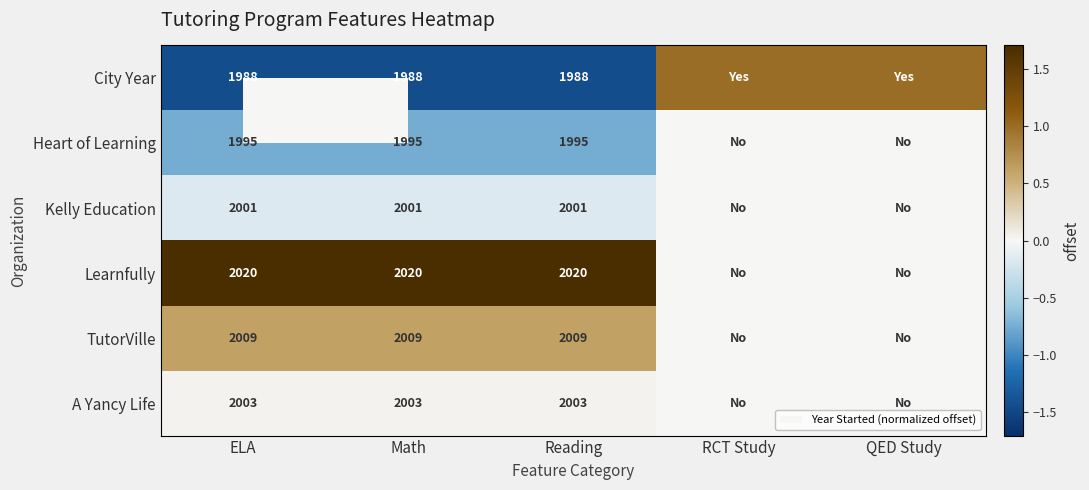

The Heart of Learning series shows 1995 at Math. True or false?

True